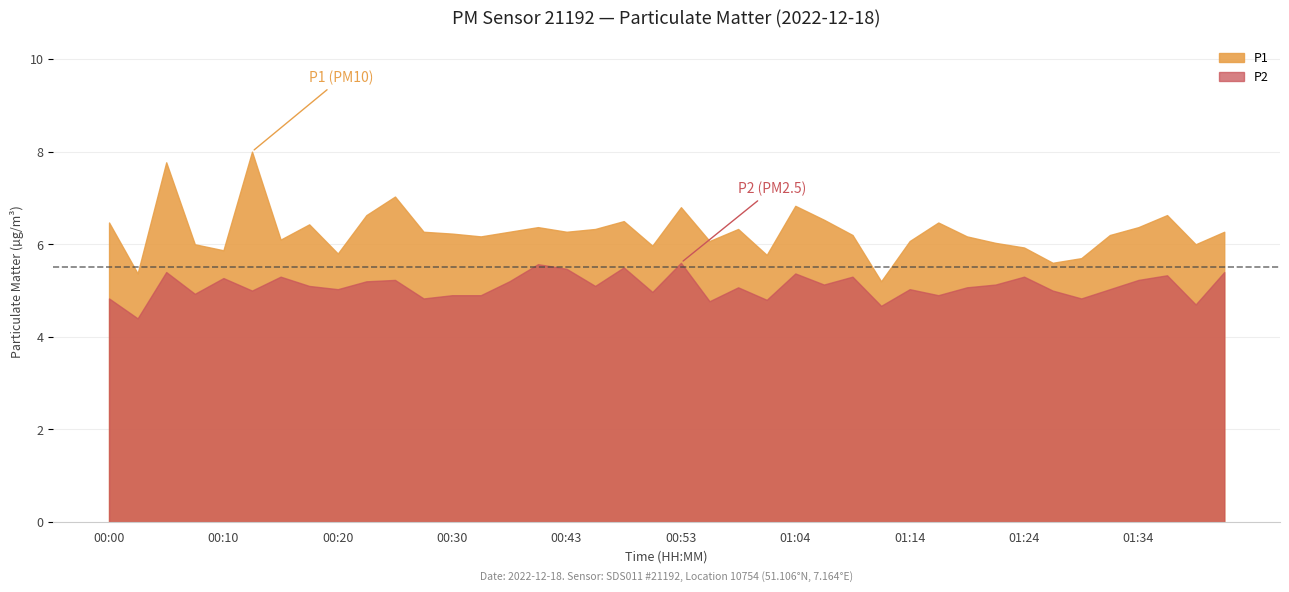

What is the sum of the P2 values at 00:59 and 00:53?

10.7